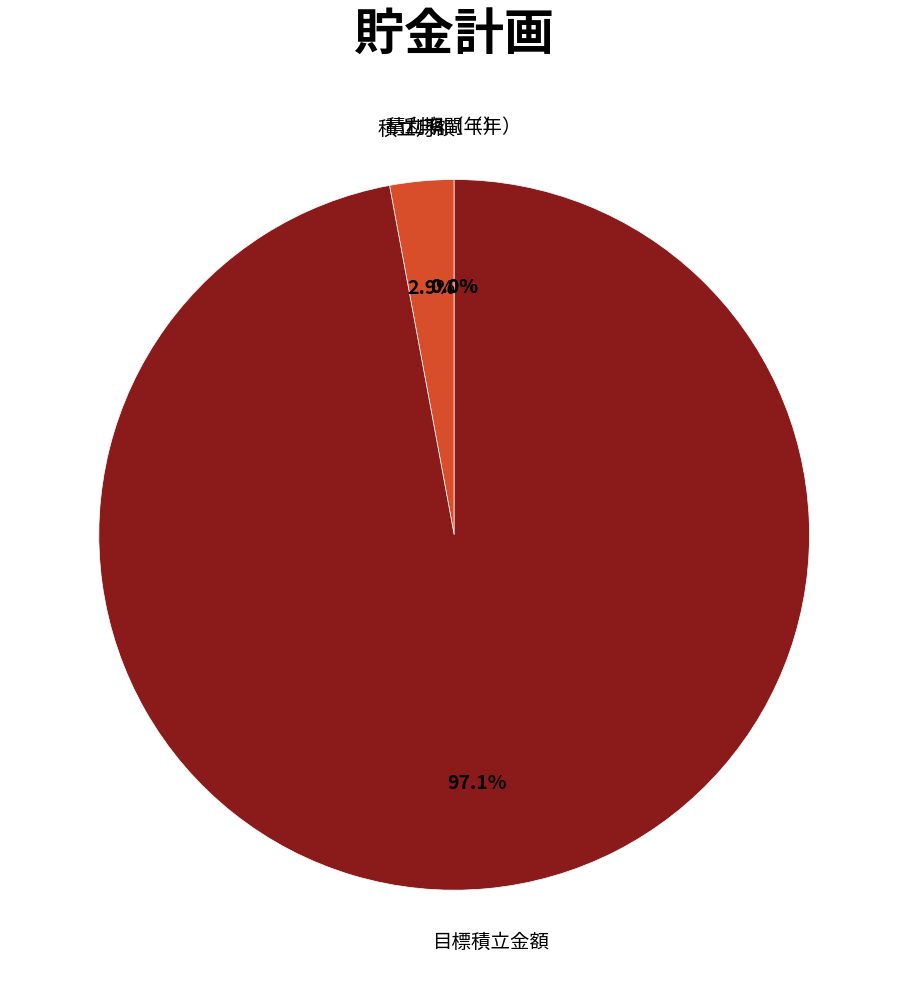

Does any single category account for the majority?

Yes